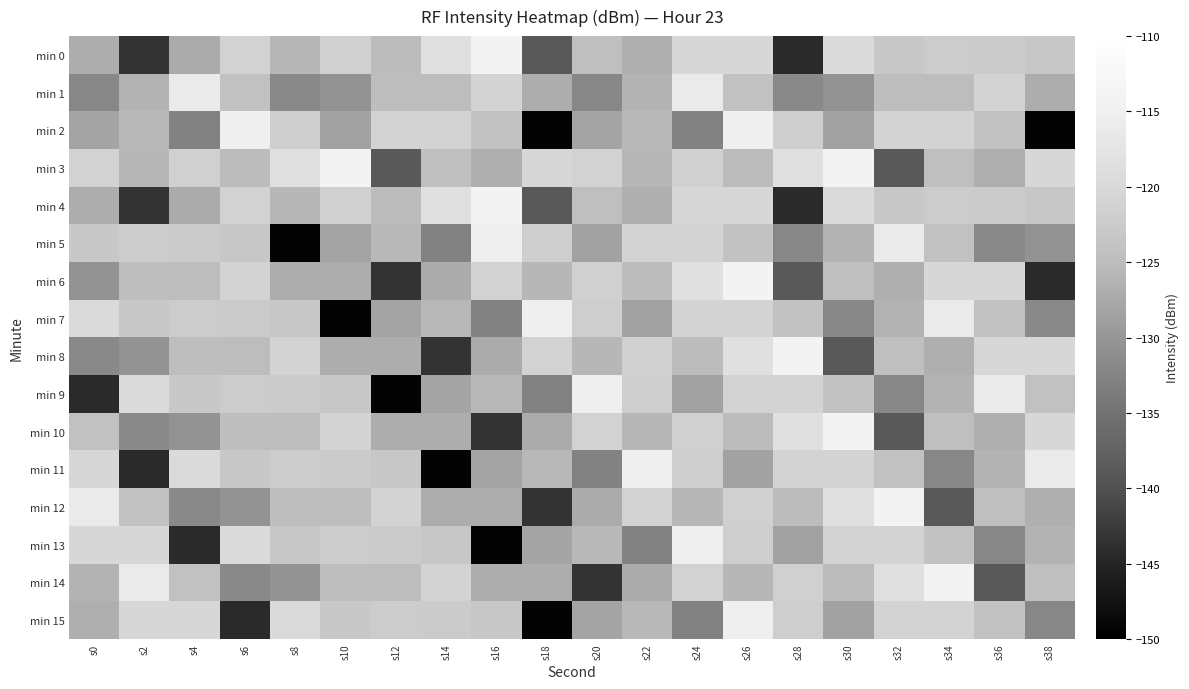

Reading right to left, extract all data points from this chart.

min 0: s38=-123.2	s36=-122.4	s34=-122.2	s32=-122.9	s30=-119.7	s28=-144.3	s26=-120.4	s24=-120.4	s22=-126.9	s20=-124.7	s18=-138.8	s16=-114.0	s14=-118.5	s12=-125.1	s10=-121.4	s8=-125.7	s6=-121.2	s4=-127.2	s2=-143.4	s0=-127.0
min 1: s38=-126.9	s36=-121.0	s34=-124.9	s32=-124.8	s30=-130.3	s28=-131.8	s26=-124.4	s24=-116.2	s22=-126.1	s20=-132.1	s18=-126.9	s16=-121.0	s14=-124.9	s12=-124.8	s10=-130.3	s8=-131.8	s6=-124.4	s4=-116.2	s2=-126.1	s0=-132.1
min 2: s38=-149.4	s36=-123.9	s34=-121.0	s32=-121.0	s30=-128.3	s28=-122.0	s26=-115.1	s24=-132.8	s22=-125.6	s20=-128.3	s18=-149.4	s16=-123.9	s14=-121.0	s12=-121.0	s10=-128.3	s8=-122.0	s6=-115.1	s4=-132.8	s2=-125.6	s0=-128.3
min 3: s38=-120.4	s36=-126.9	s34=-124.7	s32=-138.8	s30=-114.0	s28=-118.5	s26=-125.1	s24=-121.4	s22=-125.7	s20=-121.2	s18=-120.4	s16=-126.9	s14=-124.7	s12=-138.8	s10=-114.0	s8=-118.5	s6=-125.1	s4=-121.4	s2=-125.7	s0=-121.2
min 4: s38=-123.2	s36=-122.4	s34=-122.2	s32=-122.9	s30=-119.7	s28=-144.3	s26=-120.4	s24=-120.4	s22=-126.9	s20=-124.7	s18=-138.8	s16=-114.0	s14=-118.5	s12=-125.1	s10=-121.4	s8=-125.7	s6=-121.2	s4=-127.2	s2=-143.4	s0=-127.0
min 5: s38=-130.3	s36=-131.8	s34=-124.4	s32=-116.2	s30=-126.1	s28=-132.1	s26=-123.9	s24=-121.0	s22=-121.0	s20=-128.3	s18=-122.0	s16=-115.1	s14=-132.8	s12=-125.6	s10=-128.3	s8=-149.4	s6=-123.2	s4=-122.4	s2=-122.2	s0=-122.9
min 6: s38=-144.3	s36=-120.4	s34=-120.4	s32=-126.9	s30=-124.7	s28=-138.8	s26=-114.0	s24=-118.5	s22=-125.1	s20=-121.4	s18=-125.7	s16=-121.2	s14=-127.2	s12=-143.4	s10=-127.0	s8=-126.9	s6=-121.0	s4=-124.9	s2=-124.8	s0=-130.3
min 7: s38=-131.8	s36=-124.4	s34=-116.2	s32=-126.1	s30=-132.1	s28=-123.9	s26=-121.0	s24=-121.0	s22=-128.3	s20=-122.0	s18=-115.1	s16=-132.8	s14=-125.6	s12=-128.3	s10=-149.4	s8=-123.2	s6=-122.4	s4=-122.2	s2=-122.9	s0=-119.7
min 8: s38=-120.4	s36=-120.4	s34=-126.9	s32=-124.7	s30=-138.8	s28=-114.0	s26=-118.5	s24=-125.1	s22=-121.4	s20=-125.7	s18=-121.2	s16=-127.2	s14=-143.4	s12=-127.0	s10=-126.9	s8=-121.0	s6=-124.9	s4=-124.8	s2=-130.3	s0=-131.8
min 9: s38=-124.4	s36=-116.2	s34=-126.1	s32=-132.1	s30=-123.9	s28=-121.0	s26=-121.0	s24=-128.3	s22=-122.0	s20=-115.1	s18=-132.8	s16=-125.6	s14=-128.3	s12=-149.4	s10=-123.2	s8=-122.4	s6=-122.2	s4=-122.9	s2=-119.7	s0=-144.3
min 10: s38=-120.4	s36=-126.9	s34=-124.7	s32=-138.8	s30=-114.0	s28=-118.5	s26=-125.1	s24=-121.4	s22=-125.7	s20=-121.2	s18=-127.2	s16=-143.4	s14=-127.0	s12=-126.9	s10=-121.0	s8=-124.9	s6=-124.8	s4=-130.3	s2=-131.8	s0=-124.4
min 11: s38=-116.2	s36=-126.1	s34=-132.1	s32=-123.9	s30=-121.0	s28=-121.0	s26=-128.3	s24=-122.0	s22=-115.1	s20=-132.8	s18=-125.6	s16=-128.3	s14=-149.4	s12=-123.2	s10=-122.4	s8=-122.2	s6=-122.9	s4=-119.7	s2=-144.3	s0=-120.4
min 12: s38=-126.9	s36=-124.7	s34=-138.8	s32=-114.0	s30=-118.5	s28=-125.1	s26=-121.4	s24=-125.7	s22=-121.2	s20=-127.2	s18=-143.4	s16=-127.0	s14=-126.9	s12=-121.0	s10=-124.9	s8=-124.8	s6=-130.3	s4=-131.8	s2=-124.4	s0=-116.2
min 13: s38=-126.1	s36=-132.1	s34=-123.9	s32=-121.0	s30=-121.0	s28=-128.3	s26=-122.0	s24=-115.1	s22=-132.8	s20=-125.6	s18=-128.3	s16=-149.4	s14=-123.2	s12=-122.4	s10=-122.2	s8=-122.9	s6=-119.7	s4=-144.3	s2=-120.4	s0=-120.4
min 14: s38=-124.7	s36=-138.8	s34=-114.0	s32=-118.5	s30=-125.1	s28=-121.4	s26=-125.7	s24=-121.2	s22=-127.2	s20=-143.4	s18=-127.0	s16=-126.9	s14=-121.0	s12=-124.9	s10=-124.8	s8=-130.3	s6=-131.8	s4=-124.4	s2=-116.2	s0=-126.1
min 15: s38=-132.1	s36=-123.9	s34=-121.0	s32=-121.0	s30=-128.3	s28=-122.0	s26=-115.1	s24=-132.8	s22=-125.6	s20=-128.3	s18=-149.4	s16=-123.2	s14=-122.4	s12=-122.2	s10=-122.9	s8=-119.7	s6=-144.3	s4=-120.4	s2=-120.4	s0=-126.9